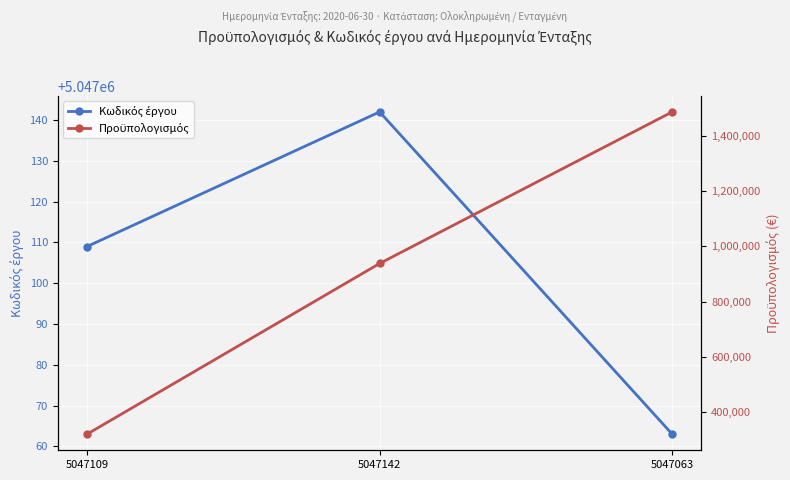

Which category has the highest value in the Κωδικός έργου series?

5047142